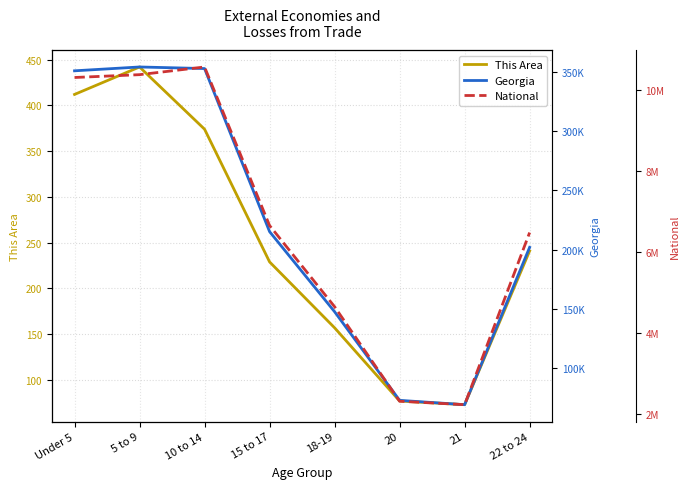

Between 10 to 14 and Under 5, which is larger?

Under 5